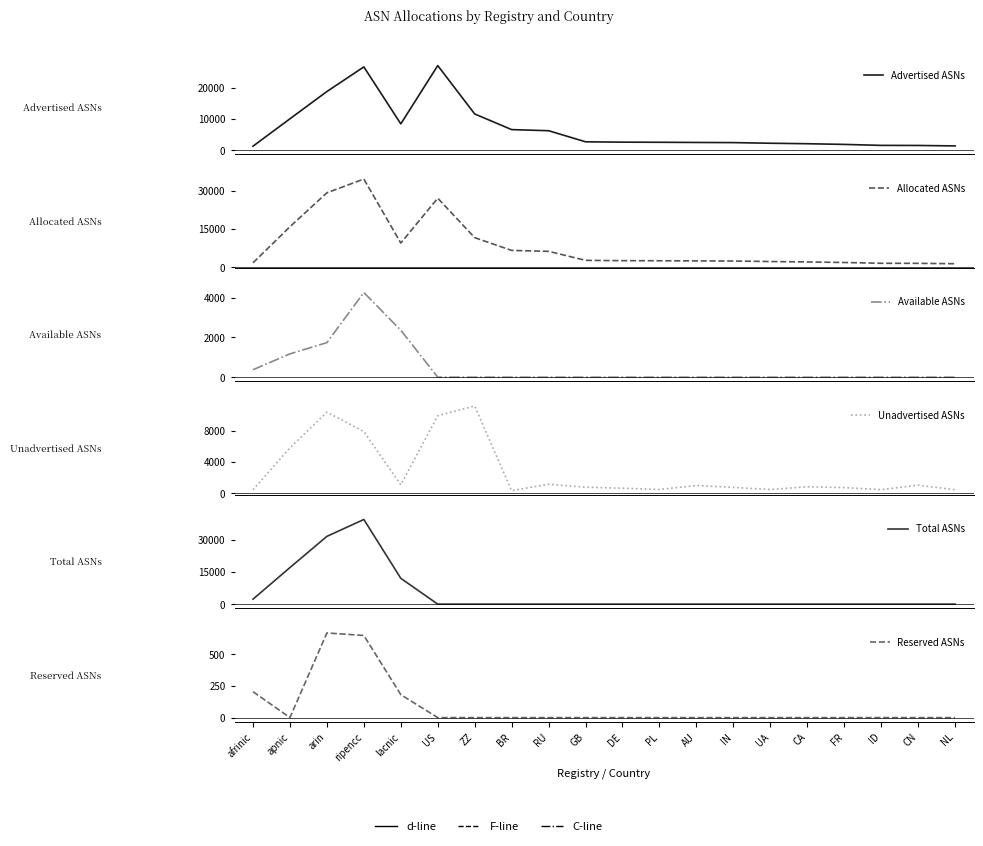

What is the label of the 4th point from the left?

ripencc